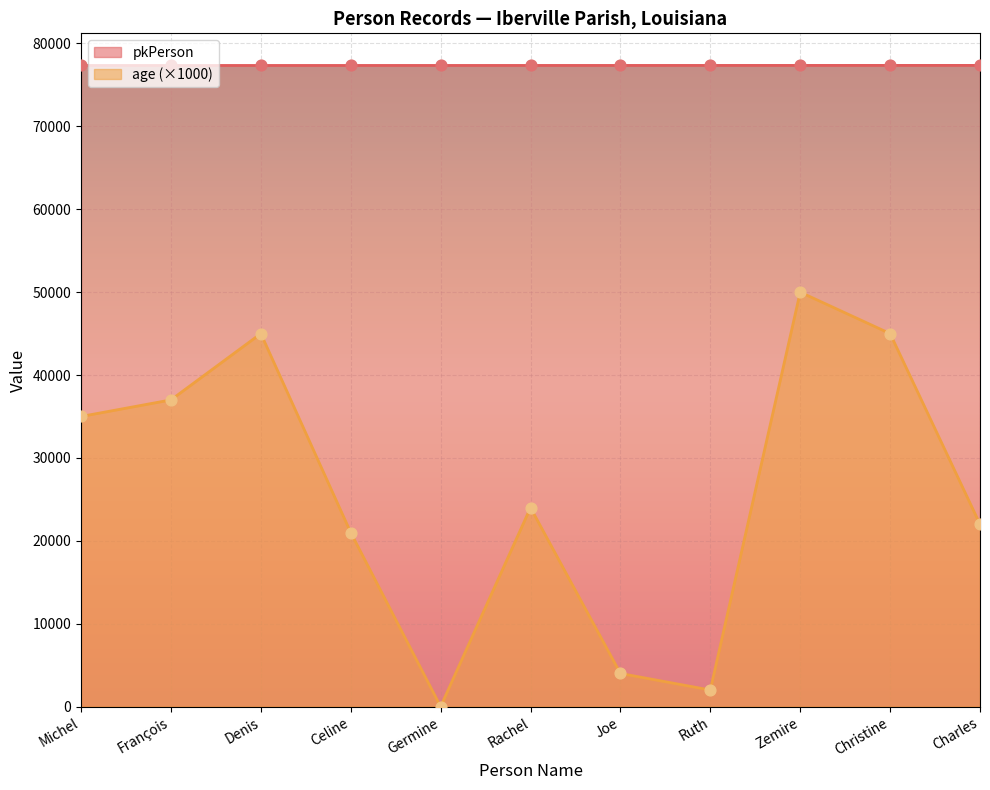

At which category is the sum across all series the highest?

Zemire